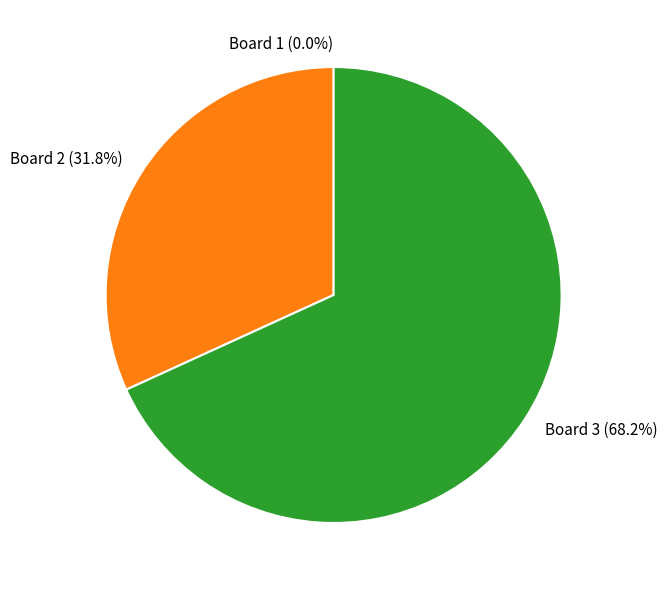

To the nearest percent, what is the difference between the largest and smallest slice percentages?

68%